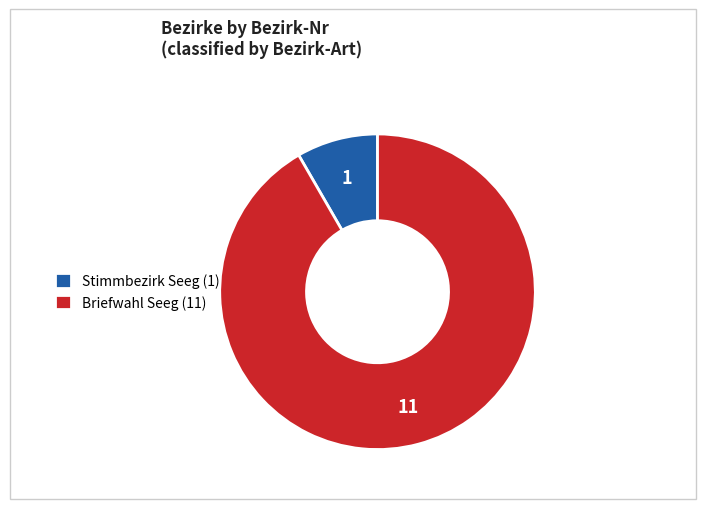

Does Briefwahl Seeg (11) represent more than half of the total?

Yes